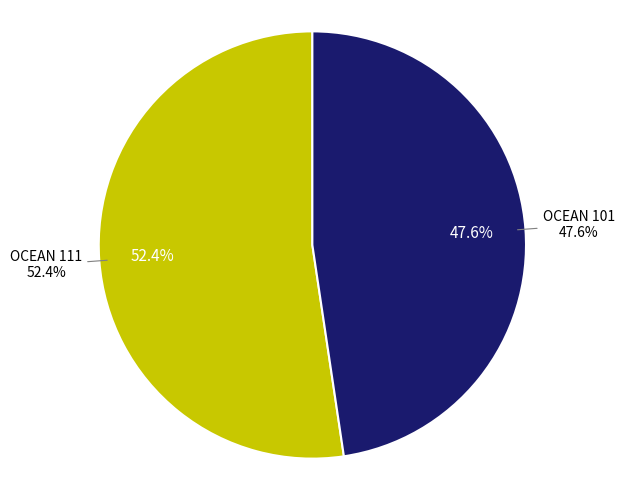

Approximately how many times larger is the value at OCEAN (101) compared to OCEAN (111)?

0.9